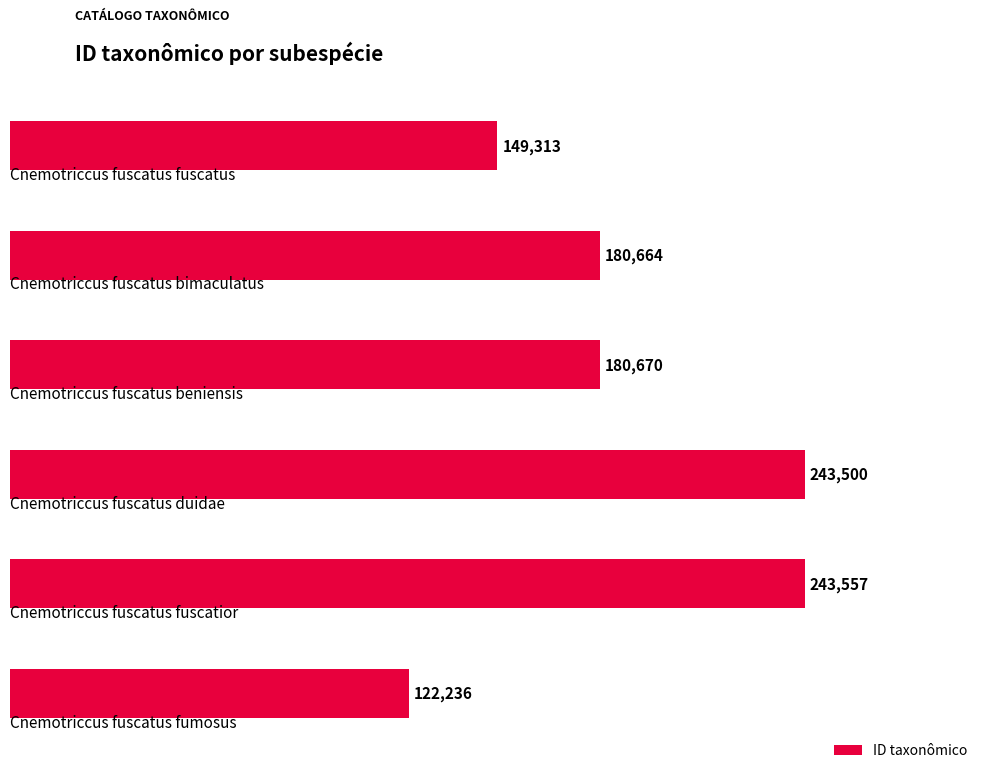

What is the value of the 4th bar from the top?

243500